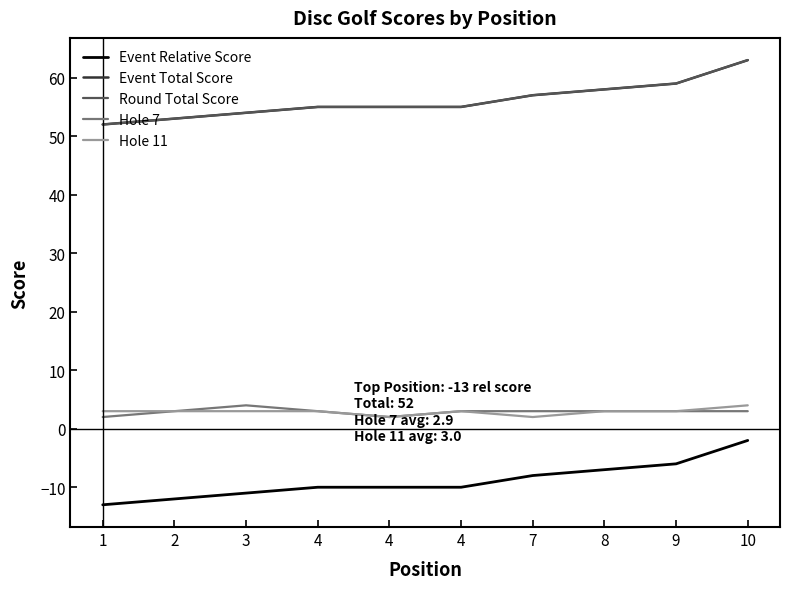

What is the difference between the Hole 11 values at 8 and 4?

1